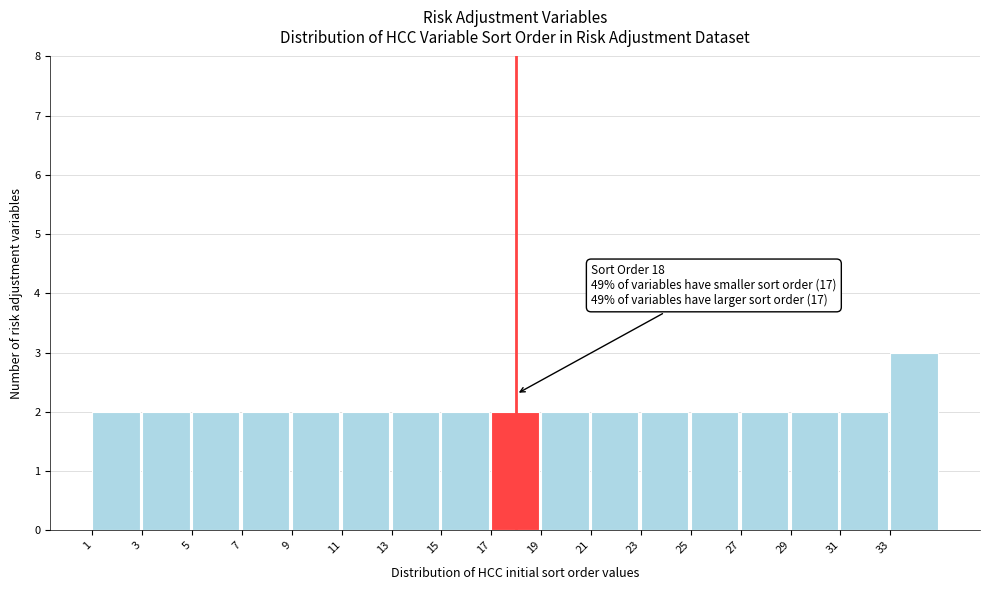

Which range on the x-axis has the tallest bar?

33 to 35